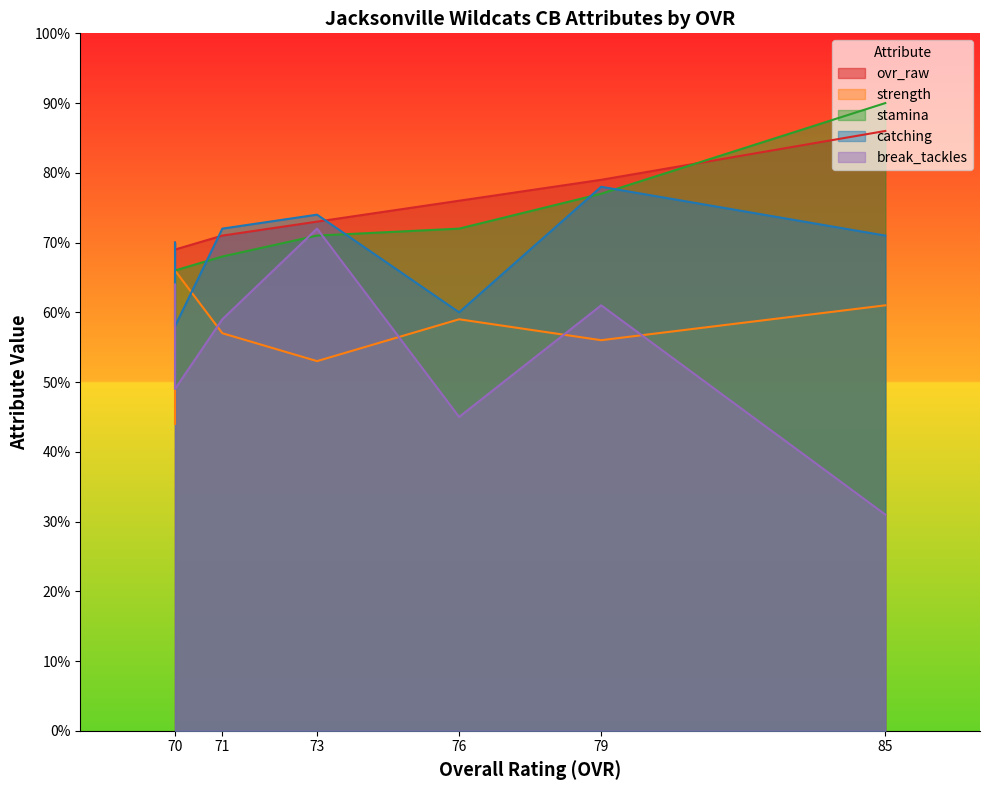

What is the minimum value shown in the chart?

31